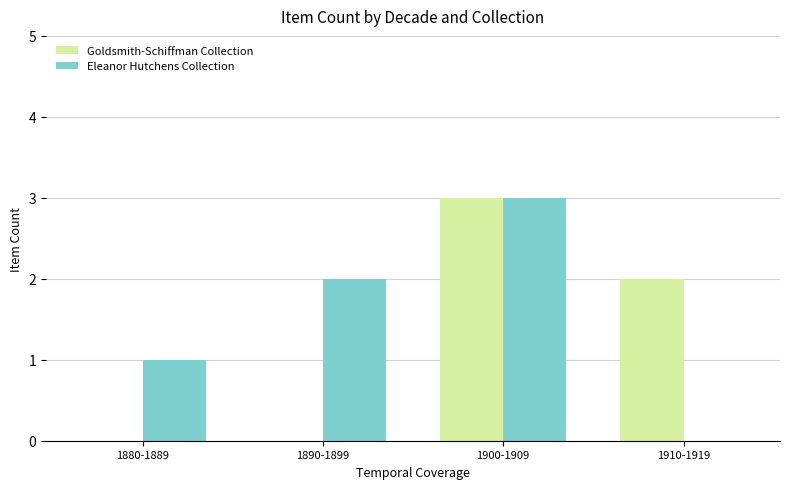

What is the sum of all Goldsmith-Schiffman Collection values?

5